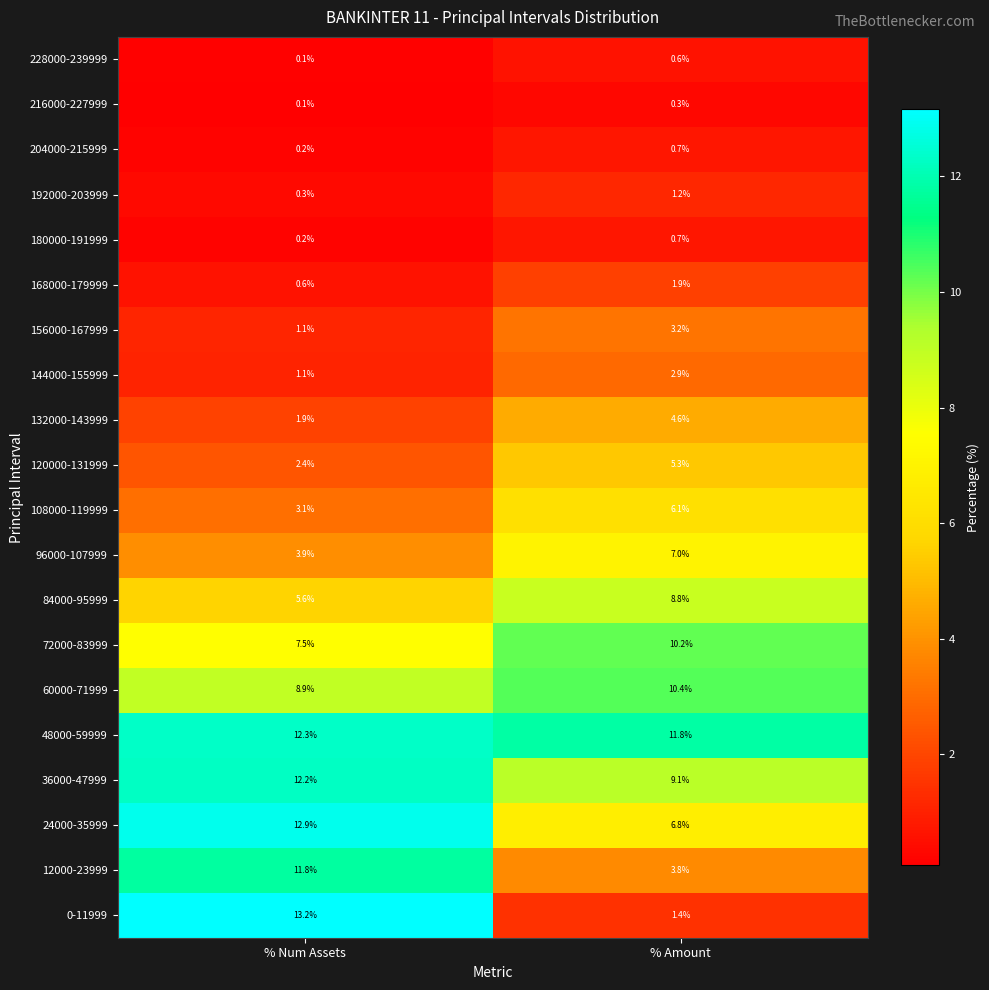

At which category is the sum across all series the highest?

% Num Assets